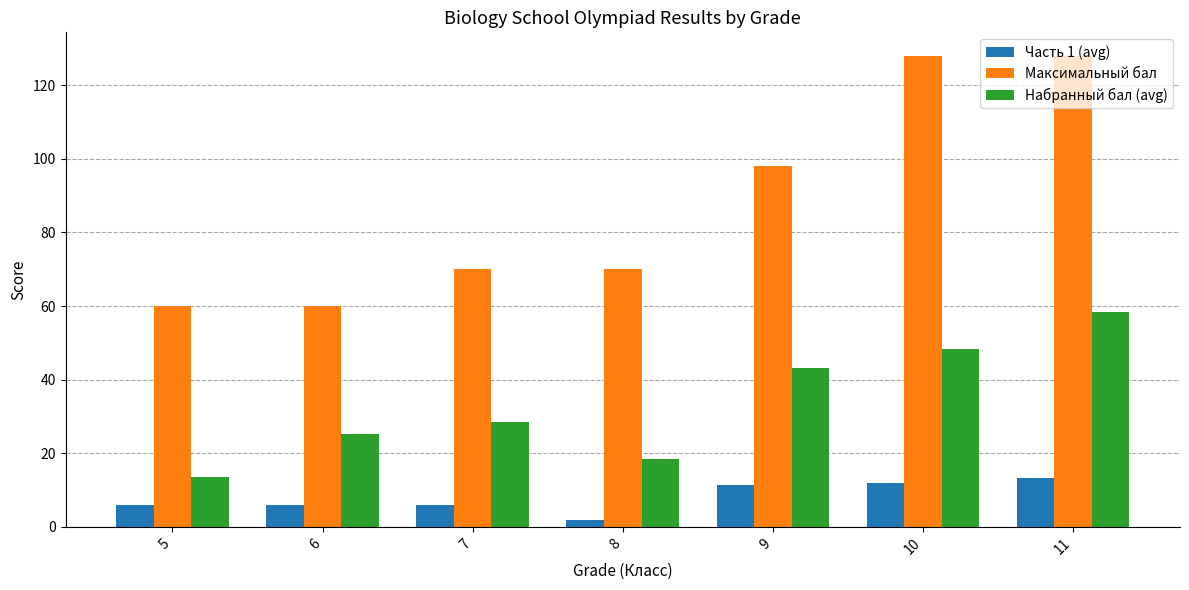

At which category is the sum across all series the highest?

11